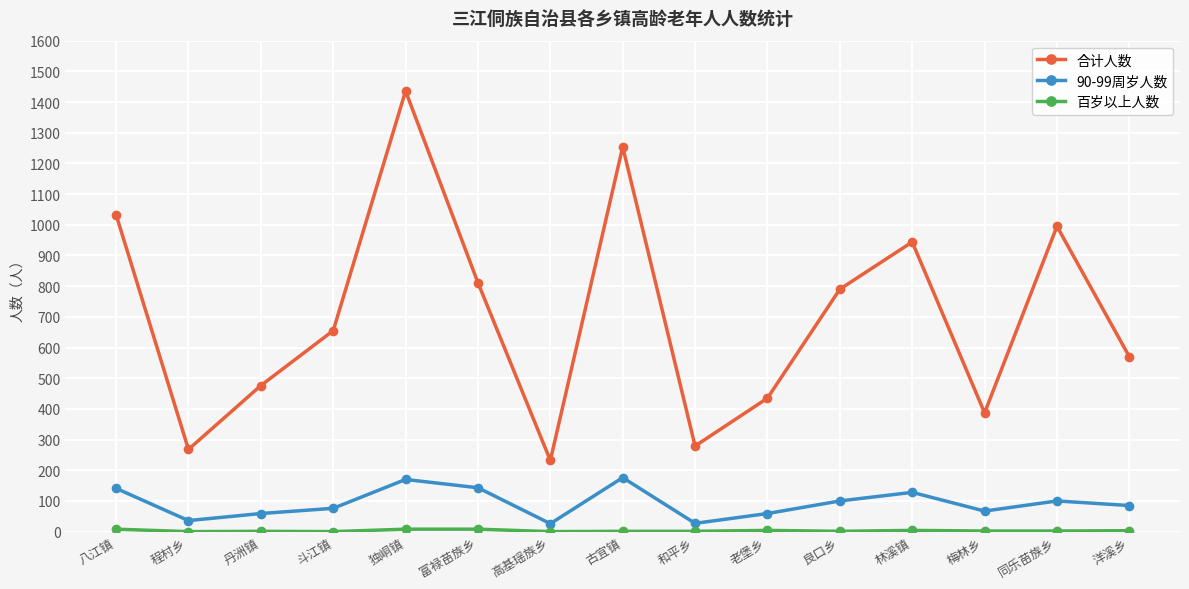

What is the difference between the highest and lowest values at 老堡乡?

431